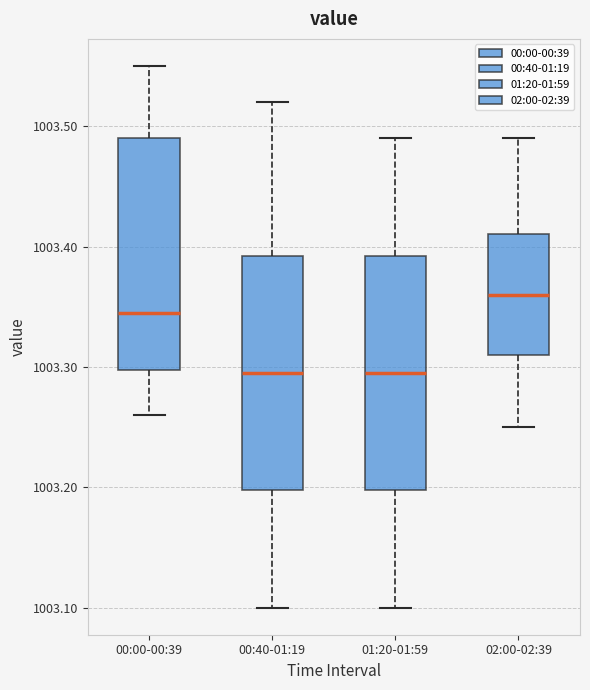

Reading left to right, read every box against the y-axis: the position of its median line, the range the box covers, and the ends of its whiskers. The values are not printed on the chart, so give them approximately, as read against the axis.

00:00-00:39: median 1003.35, box 1003.30 to 1003.49, whiskers 1003.26 to 1003.55
00:40-01:19: median 1003.30, box 1003.20 to 1003.39, whiskers 1003.10 to 1003.52
01:20-01:59: median 1003.30, box 1003.20 to 1003.39, whiskers 1003.10 to 1003.49
02:00-02:39: median 1003.36, box 1003.31 to 1003.41, whiskers 1003.25 to 1003.49